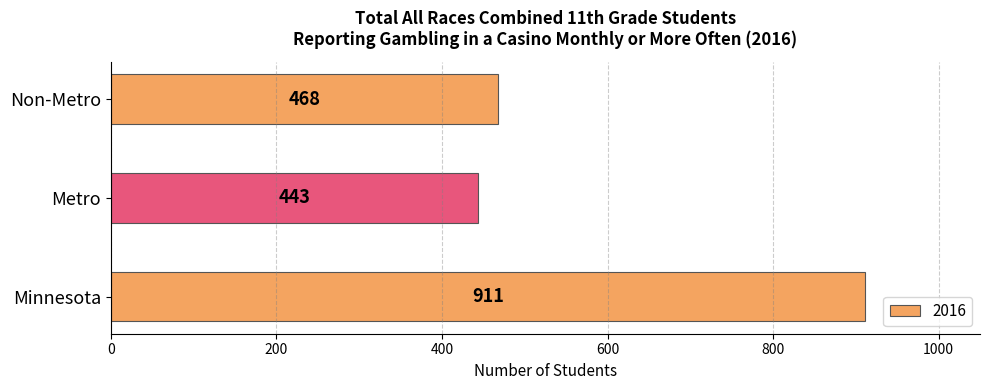

What is the approximate value at Metro, to the nearest 50?

450